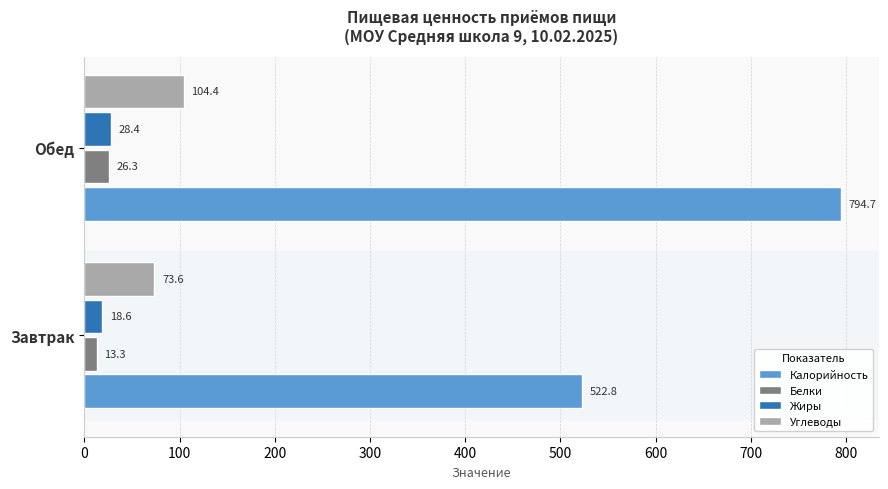

List the labels in order of Белки value, largest first.

Обед, Завтрак